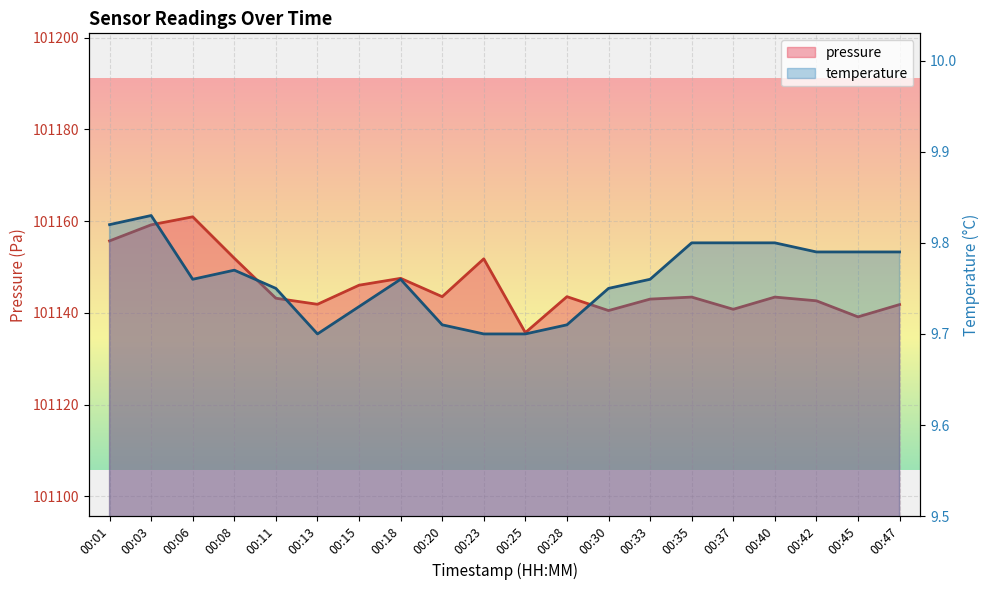

Reading right to left, extract all data points from this chart.

pressure: 101141.8	101139.1	101142.6	101143.4	101140.8	101143.4	101143.0	101140.5	101143.5	101135.7	101151.8	101143.5	101147.5	101146.0	101141.9	101143.2	101151.9	101160.9	101159.2	101155.7
temperature: 9.8	9.8	9.8	9.8	9.8	9.8	9.8	9.8	9.7	9.7	9.7	9.7	9.8	9.7	9.7	9.8	9.8	9.8	9.8	9.8